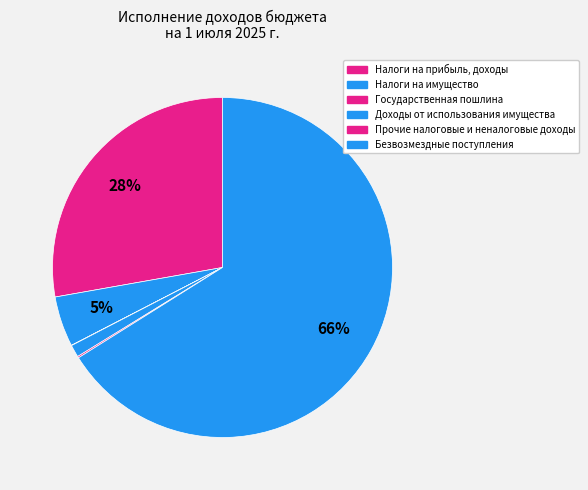

Which has a higher value, Прочие налоговые и неналоговые доходы or Государственная пошлина?

Прочие налоговые и неналоговые доходы